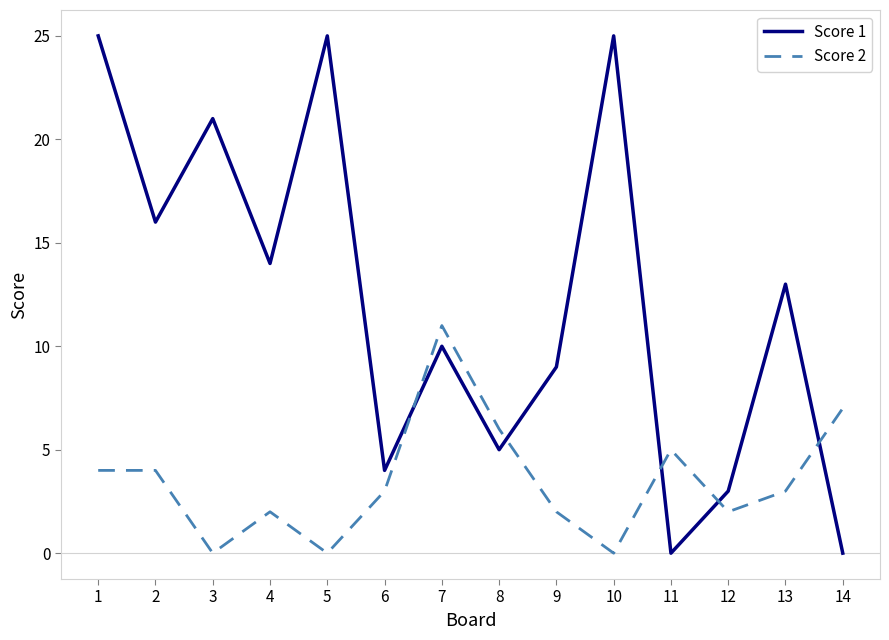

At which category is the sum across all series the highest?

1